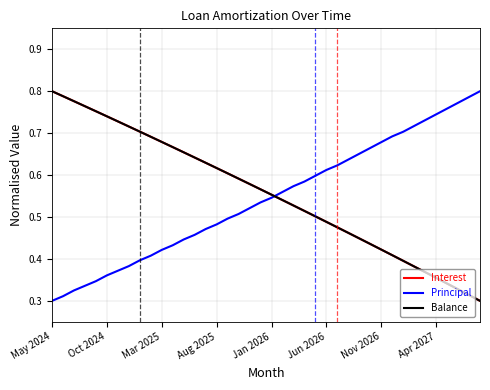

After their last crossing, which series has the higher values: Balance or Principal?

Principal